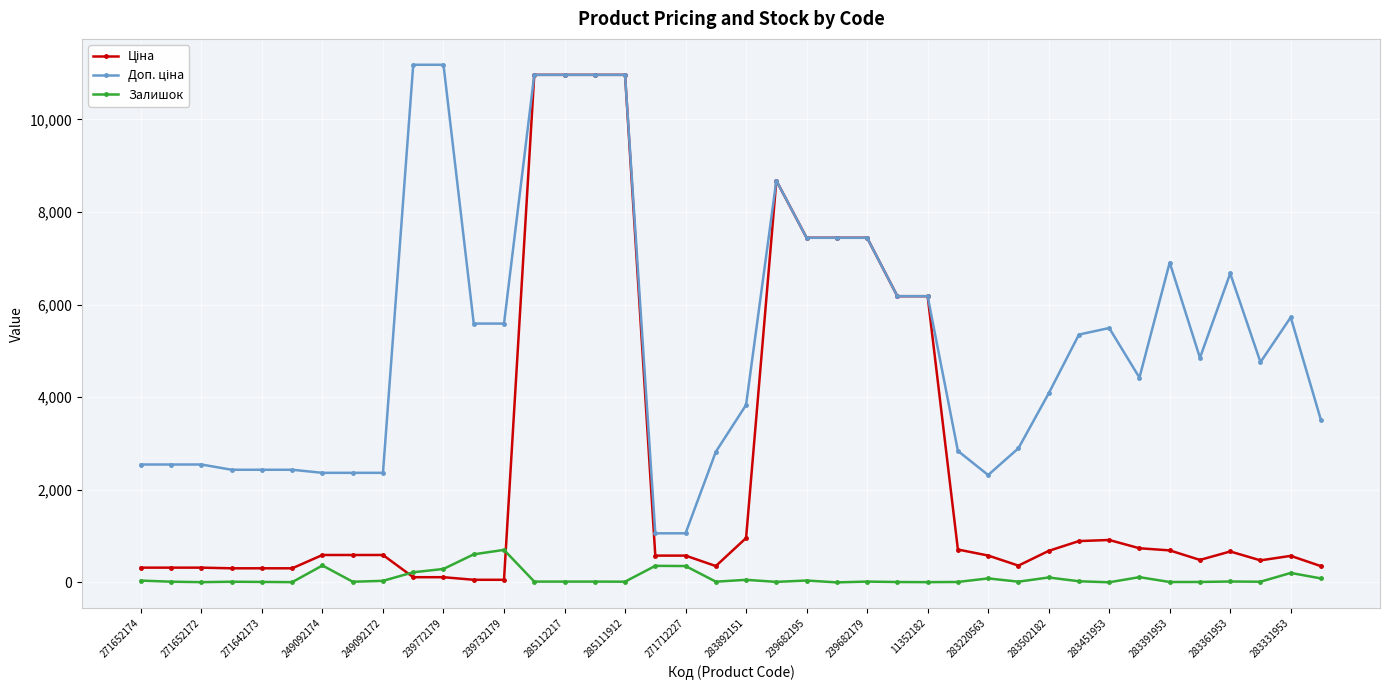

At how many categories does at least one series exceed 5866?

14